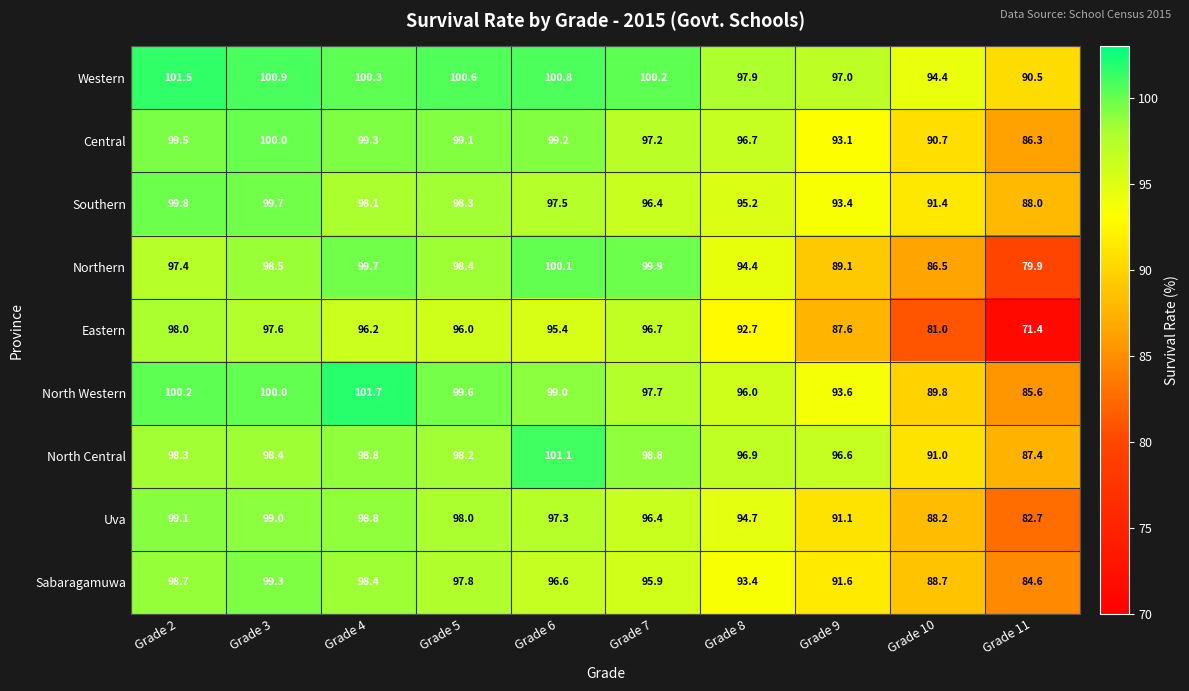

List the series in order of their peak value, lowest first.

Eastern, Uva, Sabaragamuwa, Southern, Central, Northern, North Central, Western, North Western